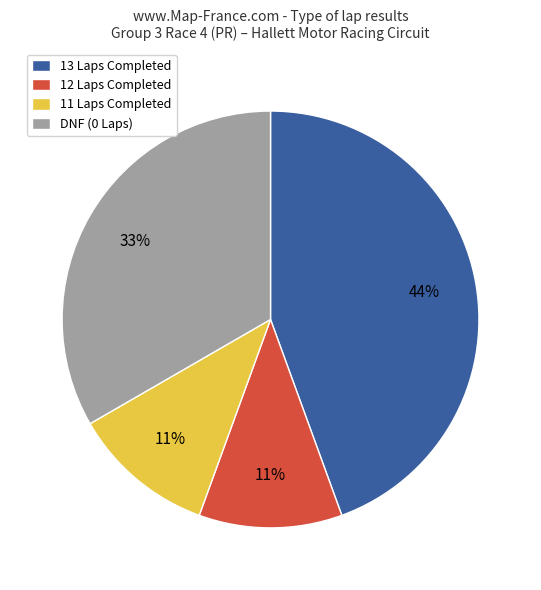

What is the largest slice in the pie chart?

13 Laps Completed